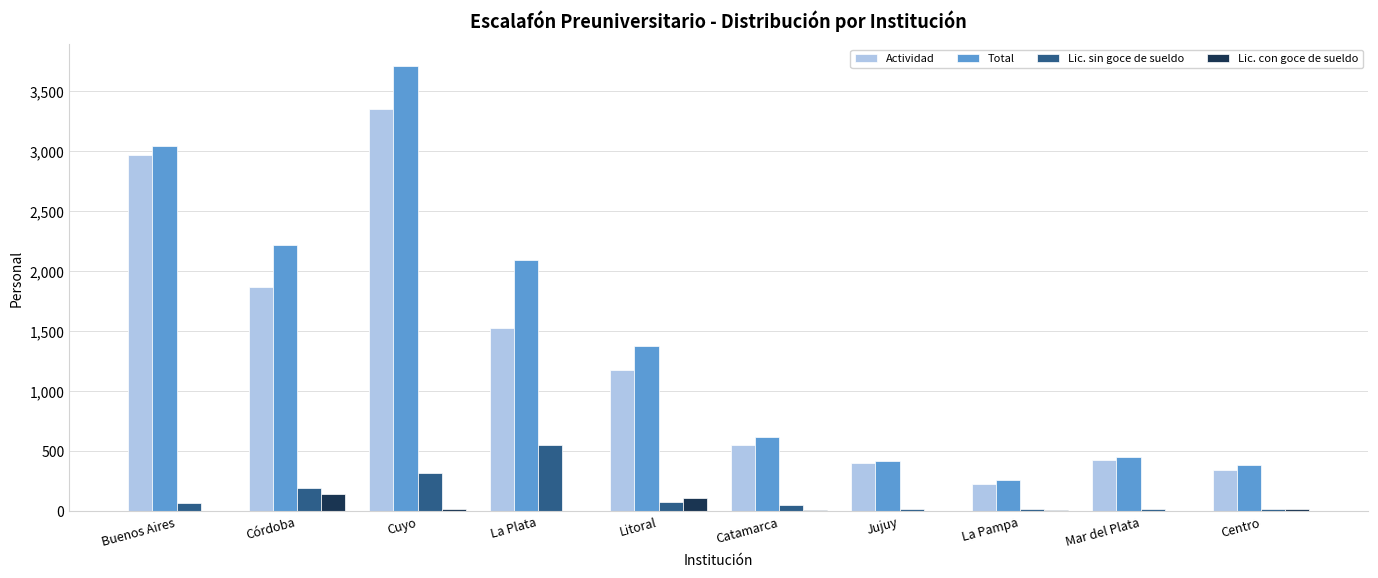

Count the number of categories in the chart.

10